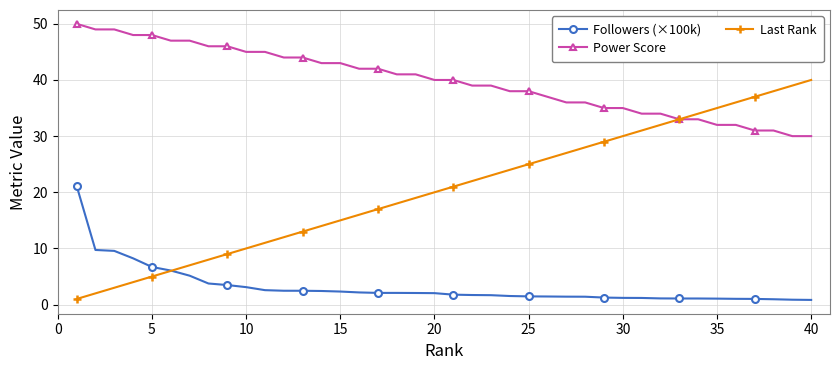

List the series in order of their overall mean, lowest first.

Followers (×100k), Last Rank, Power Score